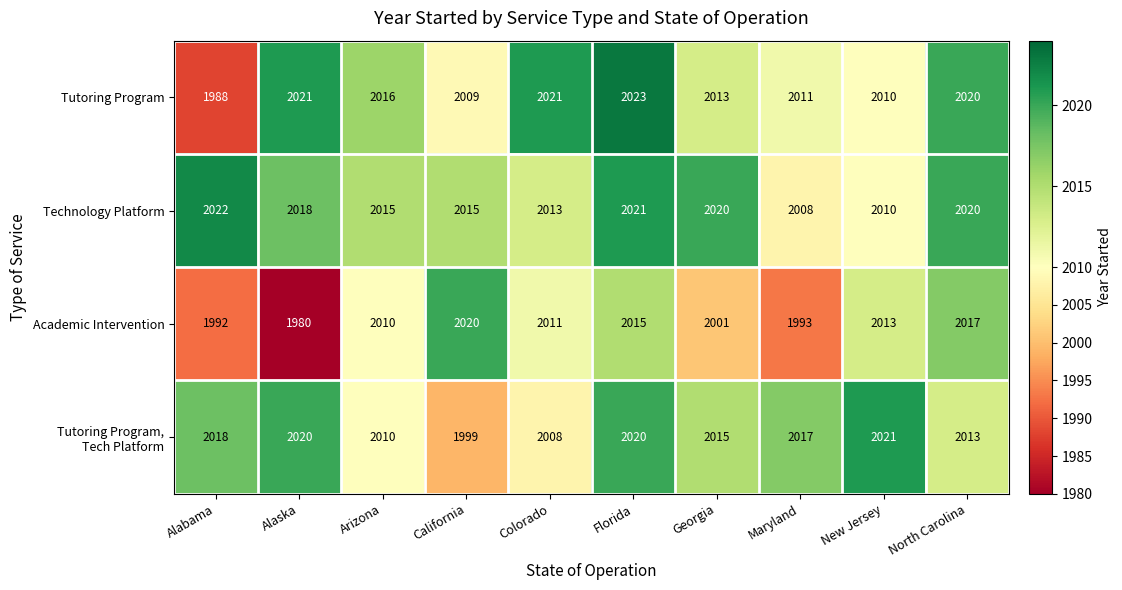

What is the sum of the Academic Intervention values at Colorado and Alaska?

3991